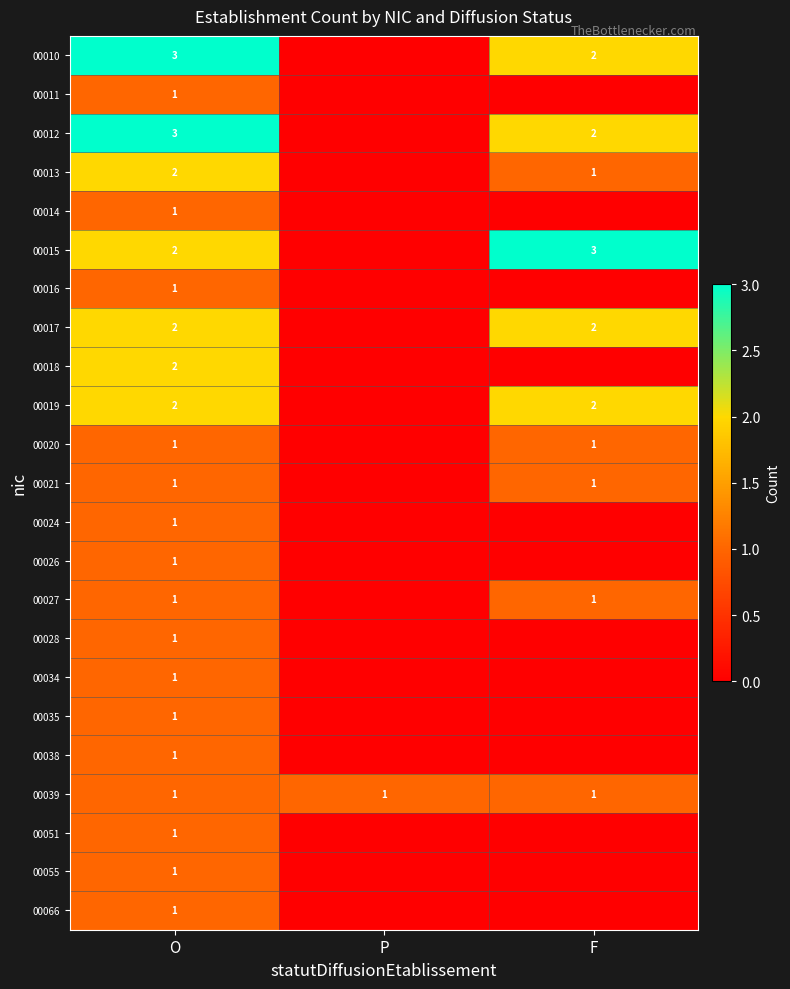

At how many categories does at least one series exceed 0?

3